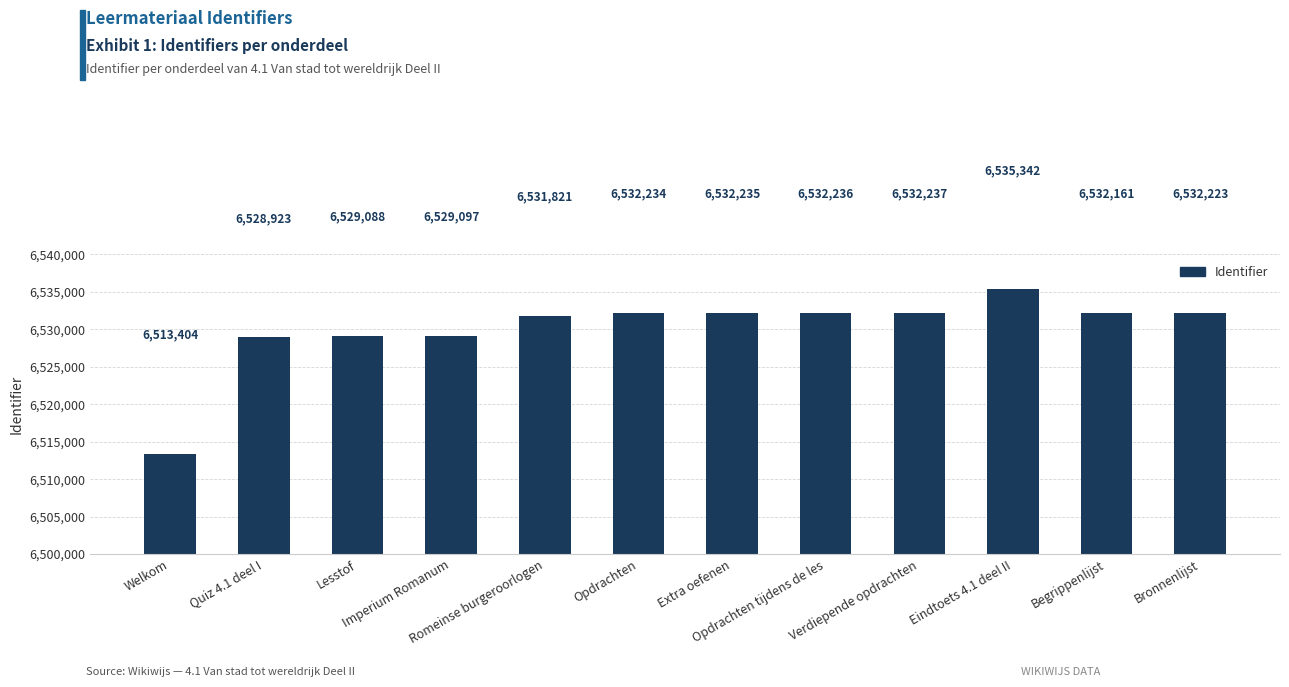

What is the change in value from Lesstof to Opdrachten?

+3146